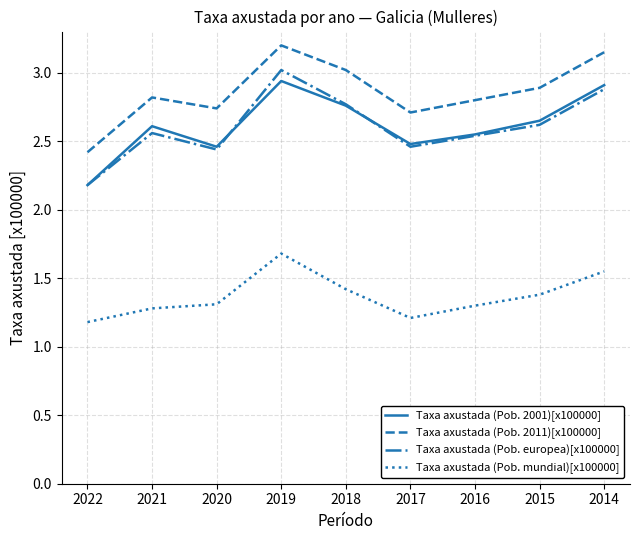

The value of Taxa axustada (Pob. 2001)[x100000] at 2015 is 1.4. True or false?

False